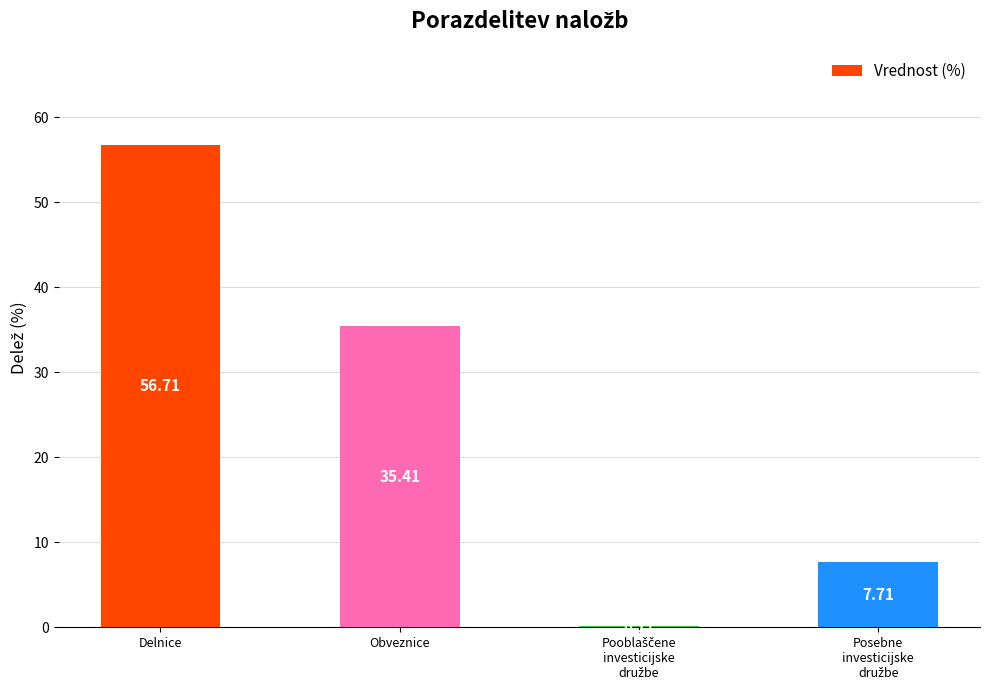

Which category has the highest value across all series?

Delnice